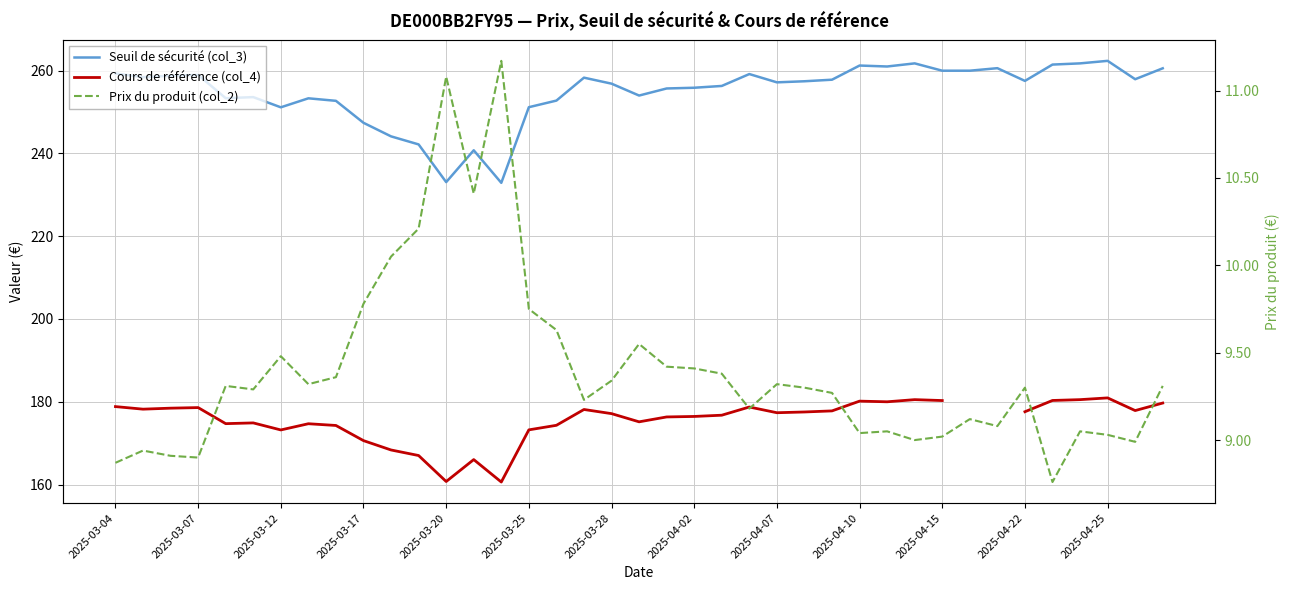

What is the sum of all Seuil de sécurité (col_3) values?

9937.5